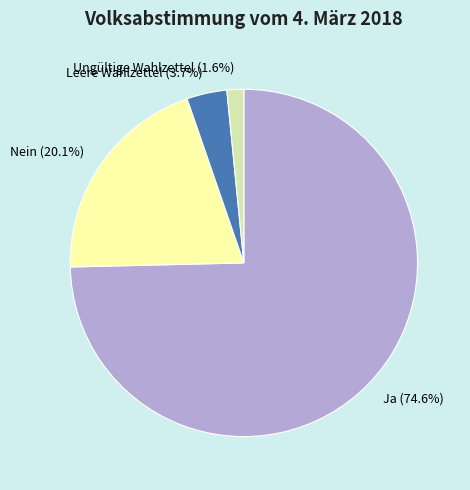

True or false: Ja accounts for 75% of the total.

True